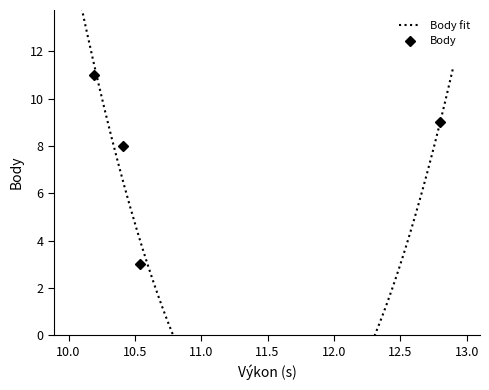

True or false: Body has more than 1 points higher than both neighbors.

False